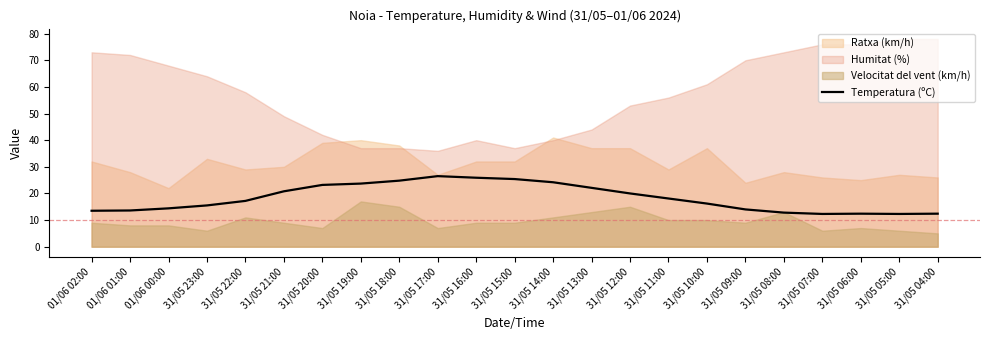

List the labels in order of value, smallest first.

31/05 07:00, 31/05 05:00, 31/05 06:00, 31/05 04:00, 31/05 08:00, 01/06 02:00, 01/06 01:00, 31/05 09:00, 01/06 00:00, 31/05 23:00, 31/05 10:00, 31/05 22:00, 31/05 11:00, 31/05 12:00, 31/05 21:00, 31/05 13:00, 31/05 20:00, 31/05 19:00, 31/05 14:00, 31/05 18:00, 31/05 15:00, 31/05 16:00, 31/05 17:00